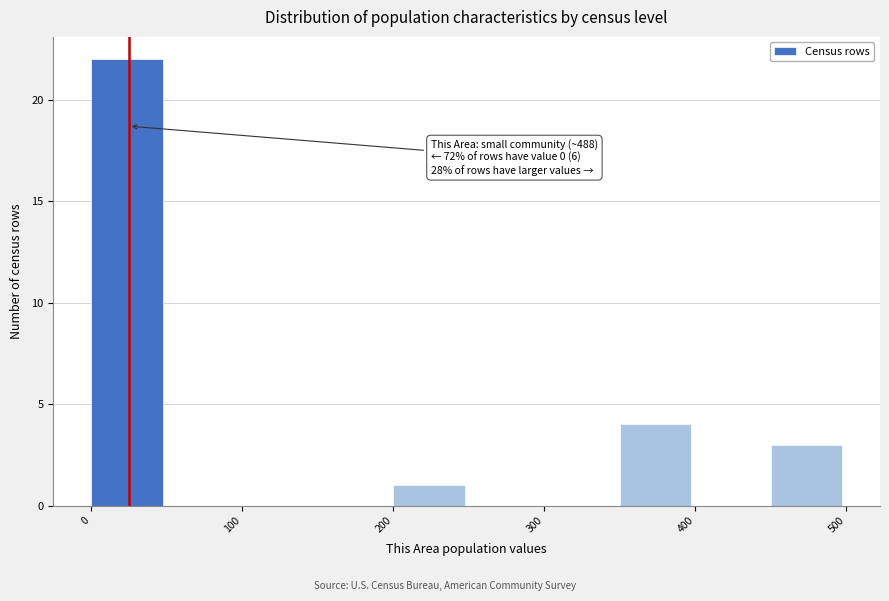

Which range on the x-axis has the tallest bar?

0 to 50